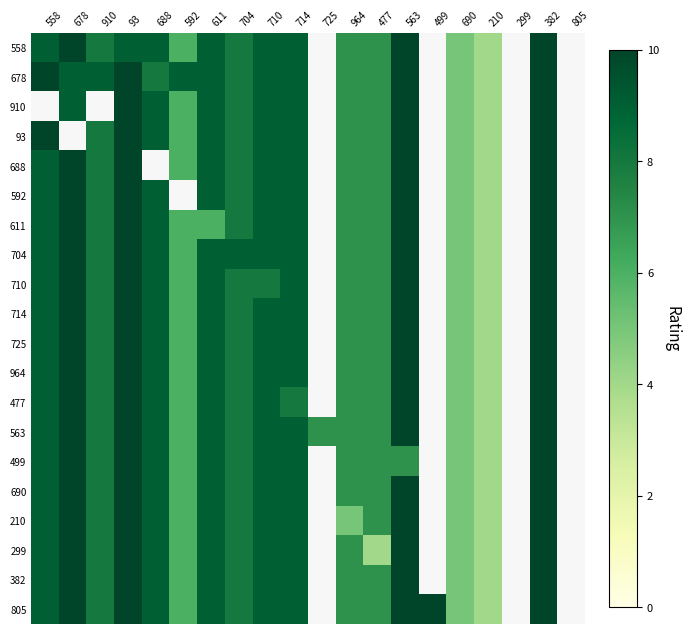

The 704 series shows 11.8 at 688. True or false?

False